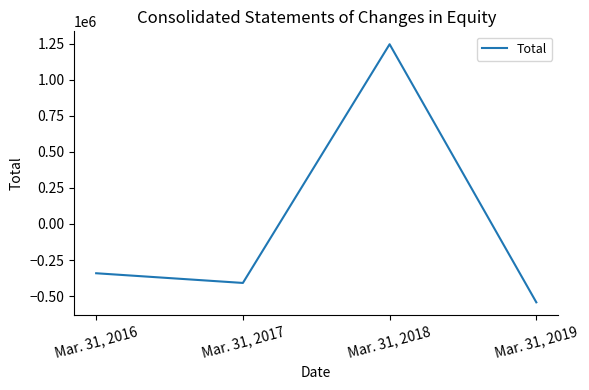

How many negative values are there?

3